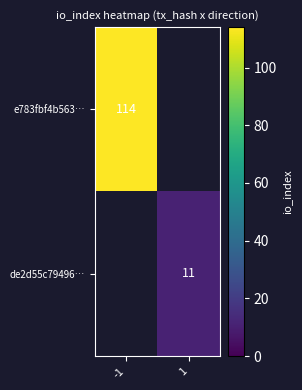

Which series has the largest range (max minus min)?

e783fbf4b563…